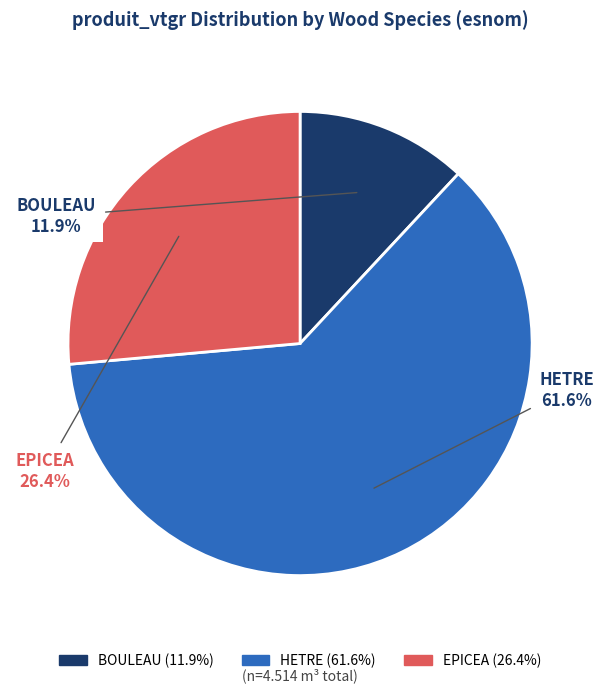

To the nearest percent, what is the difference between the largest and smallest slice percentages?

50%